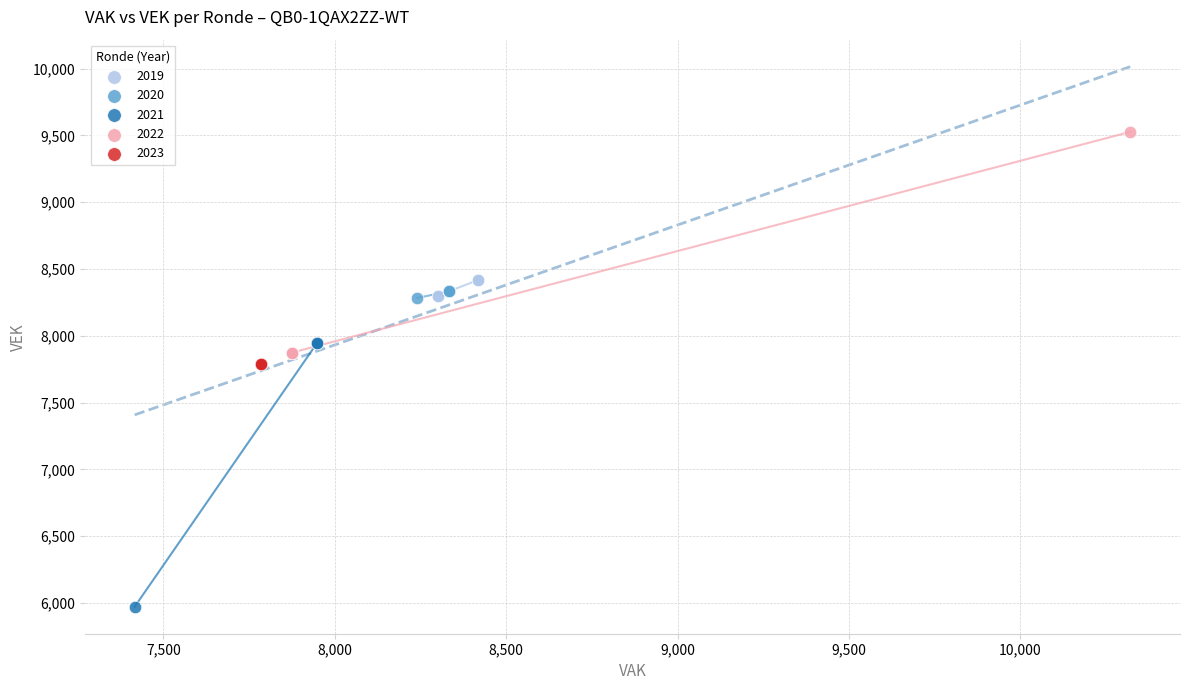

Which series reaches the maximum Y coordinate?

2022